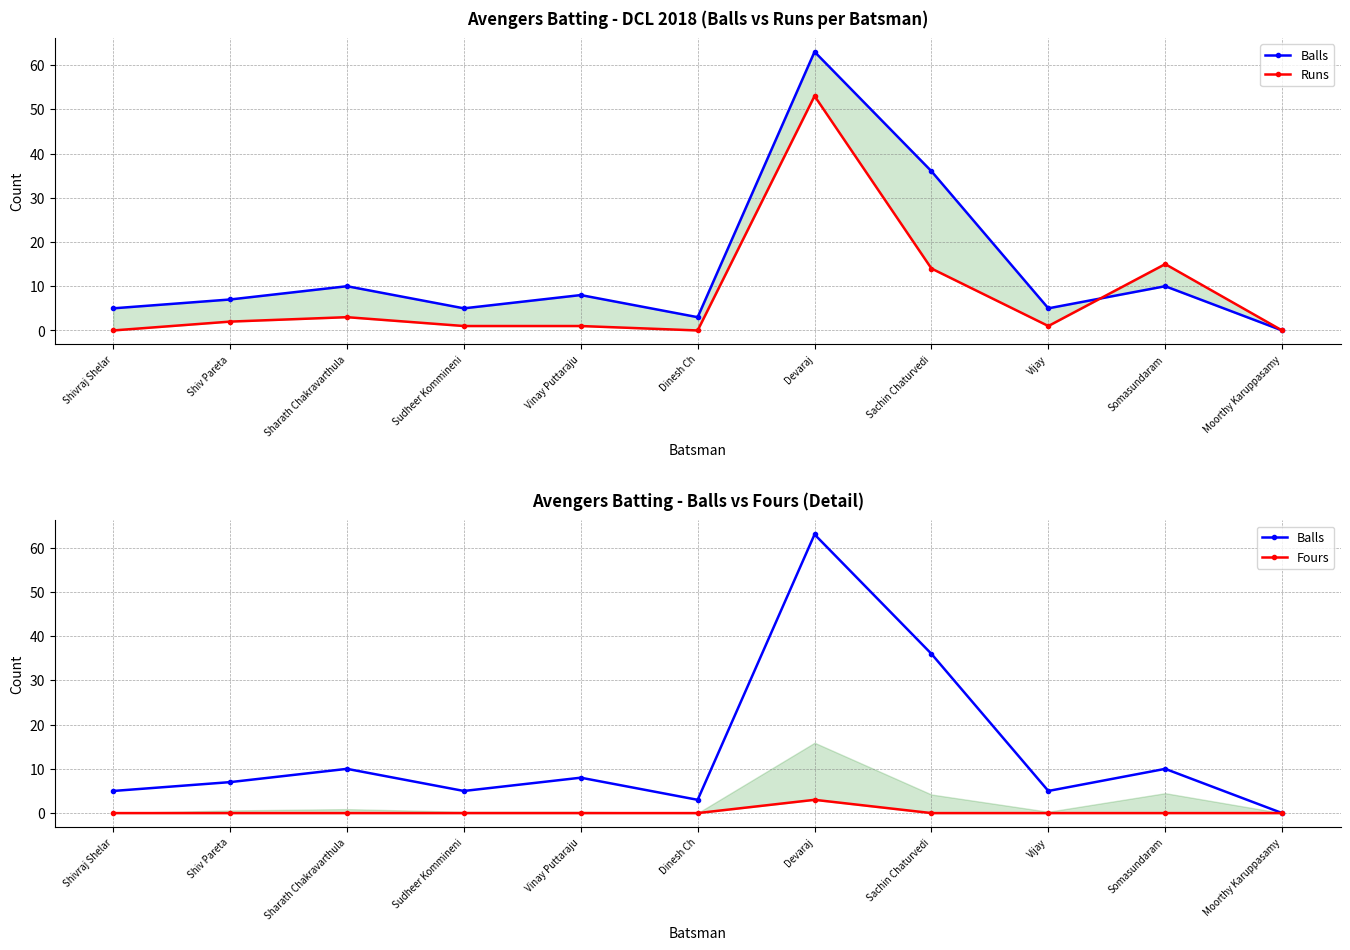

How many positive values does the Balls series have?

10